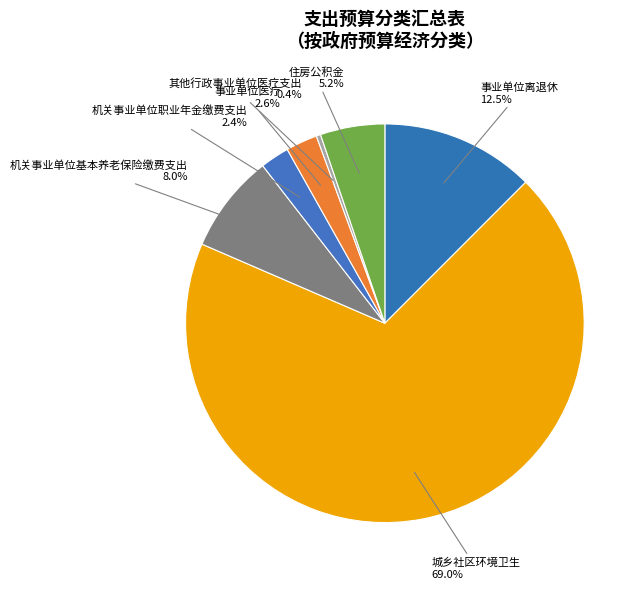

Is it true that 机关事业单位职业年金缴费支出 is 16% of the pie?

False